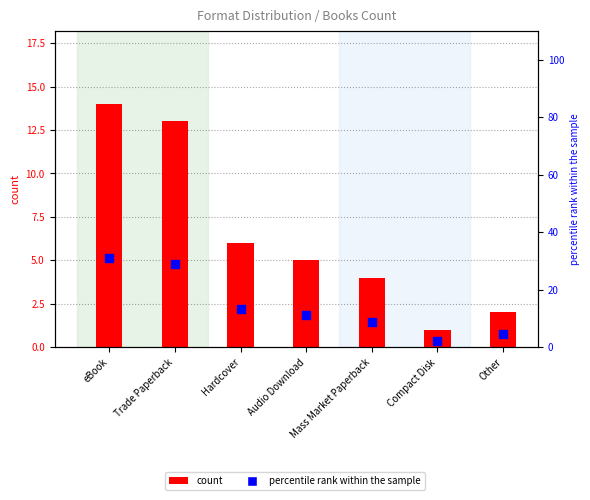

Which series has the largest total across all categories?

percentile rank within the sample